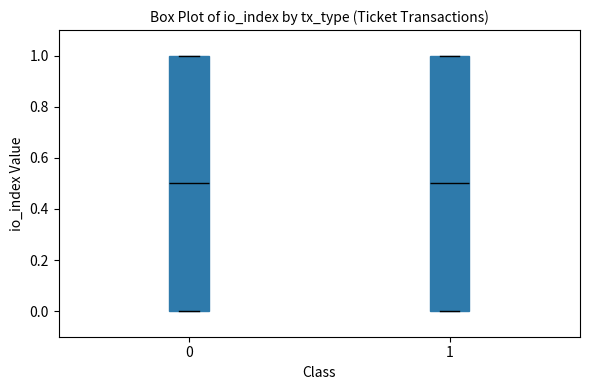

Reading left to right, read every box against the y-axis: the position of its median line, the range the box covers, and the ends of its whiskers. The values are not printed on the chart, so give them approximately, as read against the axis.

0: median 0.5, box 0.0 to 1.0, whiskers 0.0 to 1.0
1: median 0.5, box 0.0 to 1.0, whiskers 0.0 to 1.0